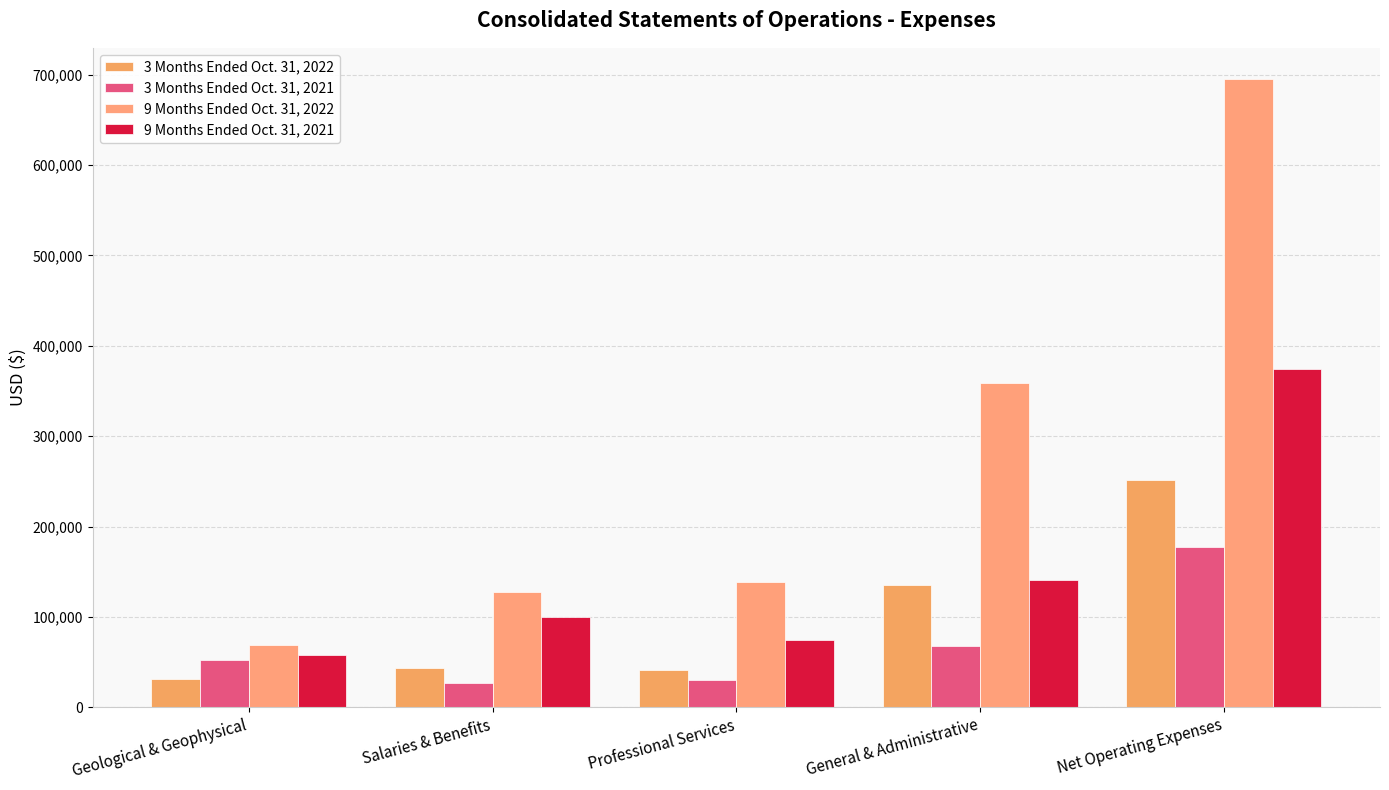

Reading left to right, transcribe all the data shown in this chart.

3 Months Ended Oct. 31, 2022: 31659	43169	41120	135639	251587
3 Months Ended Oct. 31, 2021: 51928	26514	30788	68116	177346
9 Months Ended Oct. 31, 2022: 69165	127919	139091	358655	694830
9 Months Ended Oct. 31, 2021: 58489	100270	74870	140951	374580